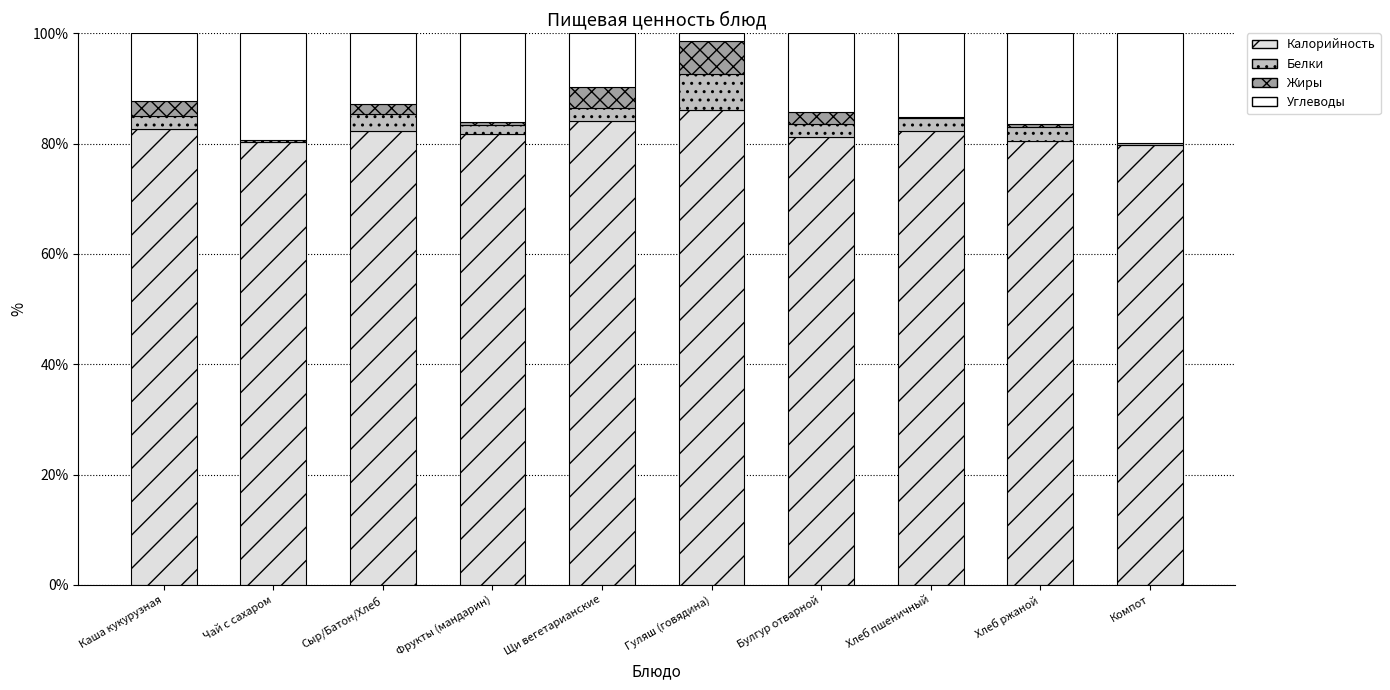

How many series are shown in this chart?

4